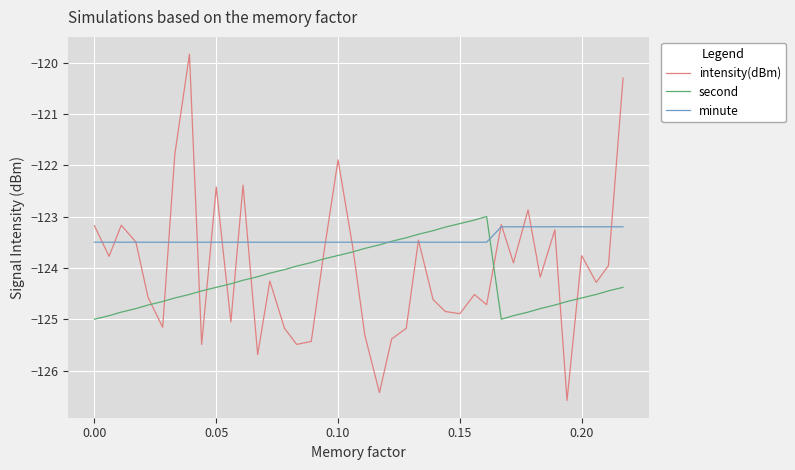

What is the difference between the second highest and second lowest values in the minute series?

0.3